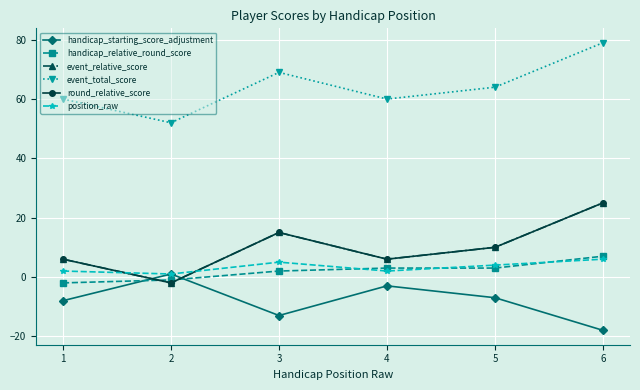

In position_raw, how many points are higher than both neighbors (excluding endpoints)?

1